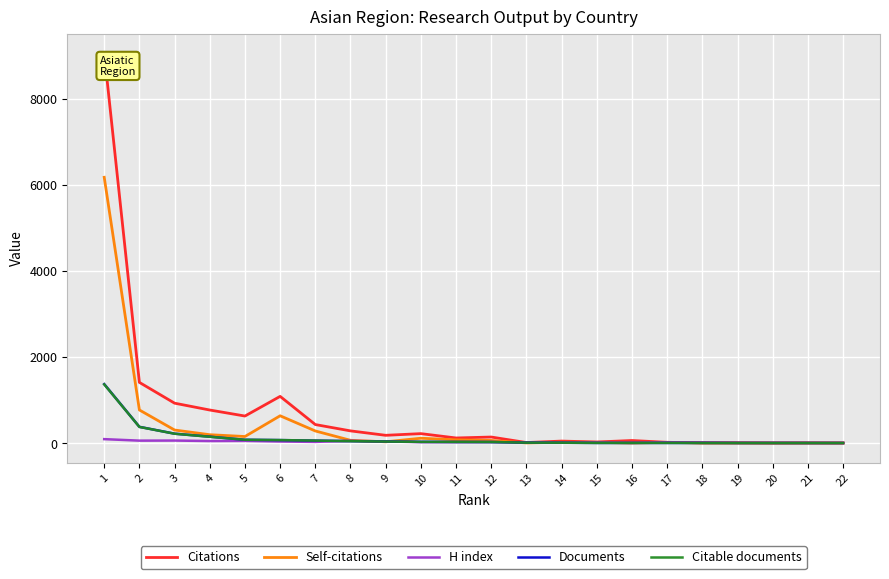

Which series changed the most between 1 and 3?

Citations